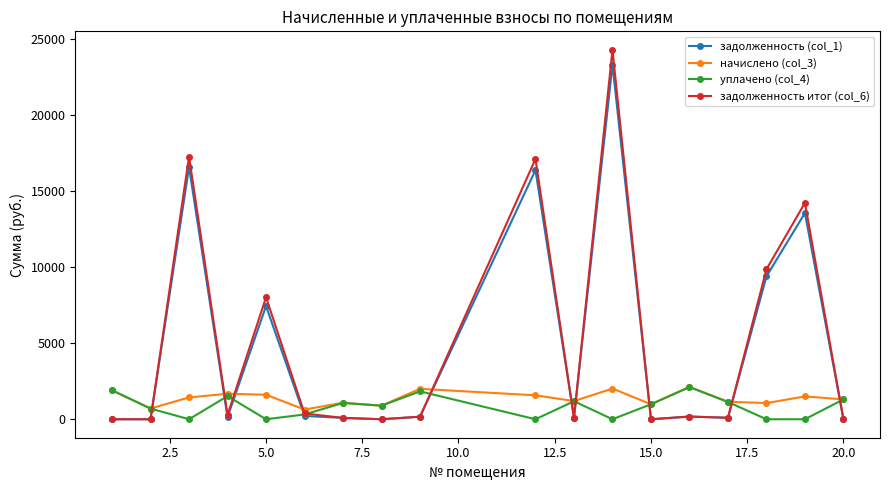

How many values in the уплачено (col_4) series are below 983?

9